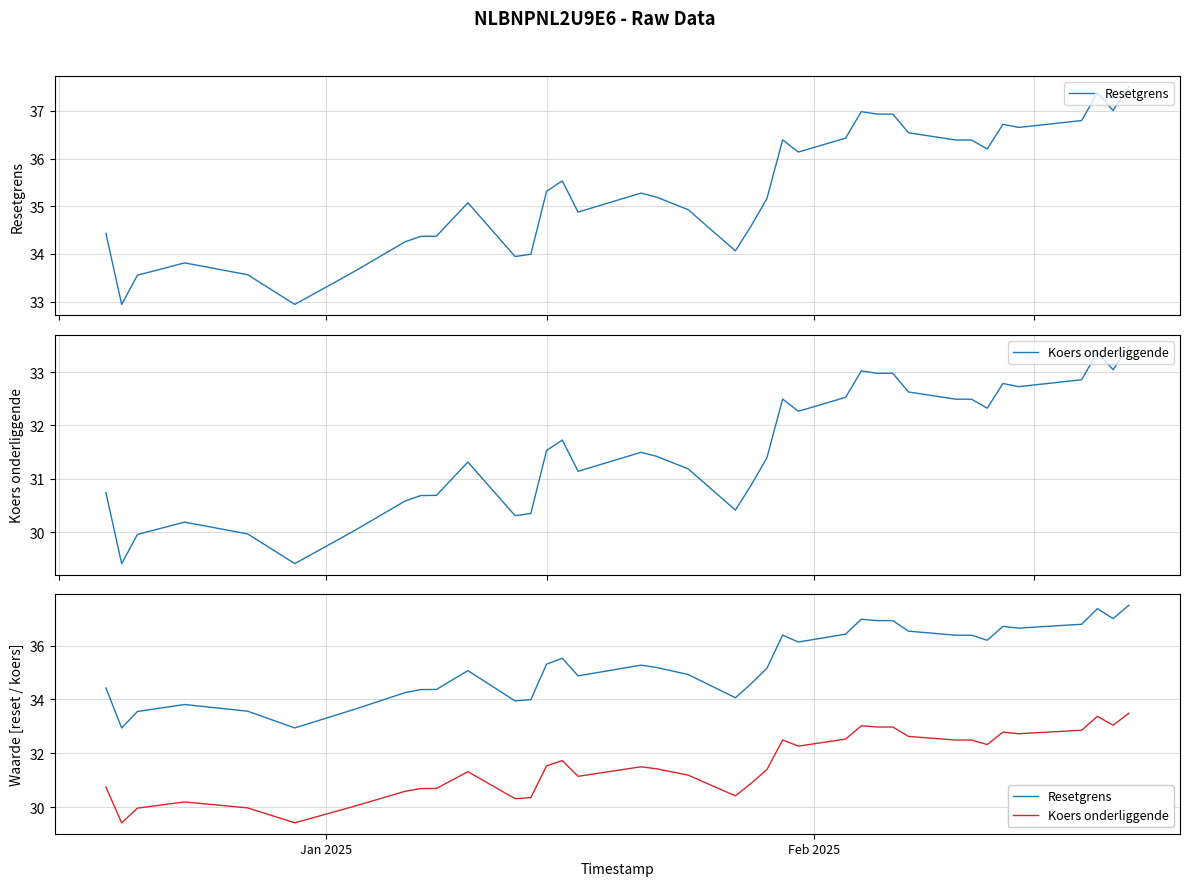

List the series in order of their overall mean, highest first.

Resetgrens, Koers onderliggende